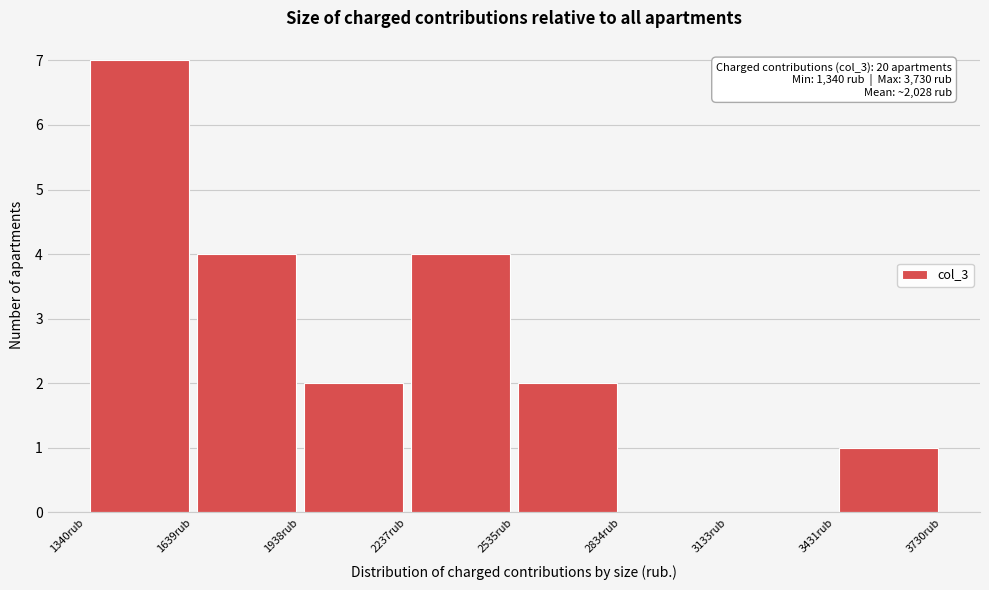

Which range on the x-axis has the tallest bar?

1350 to 1650